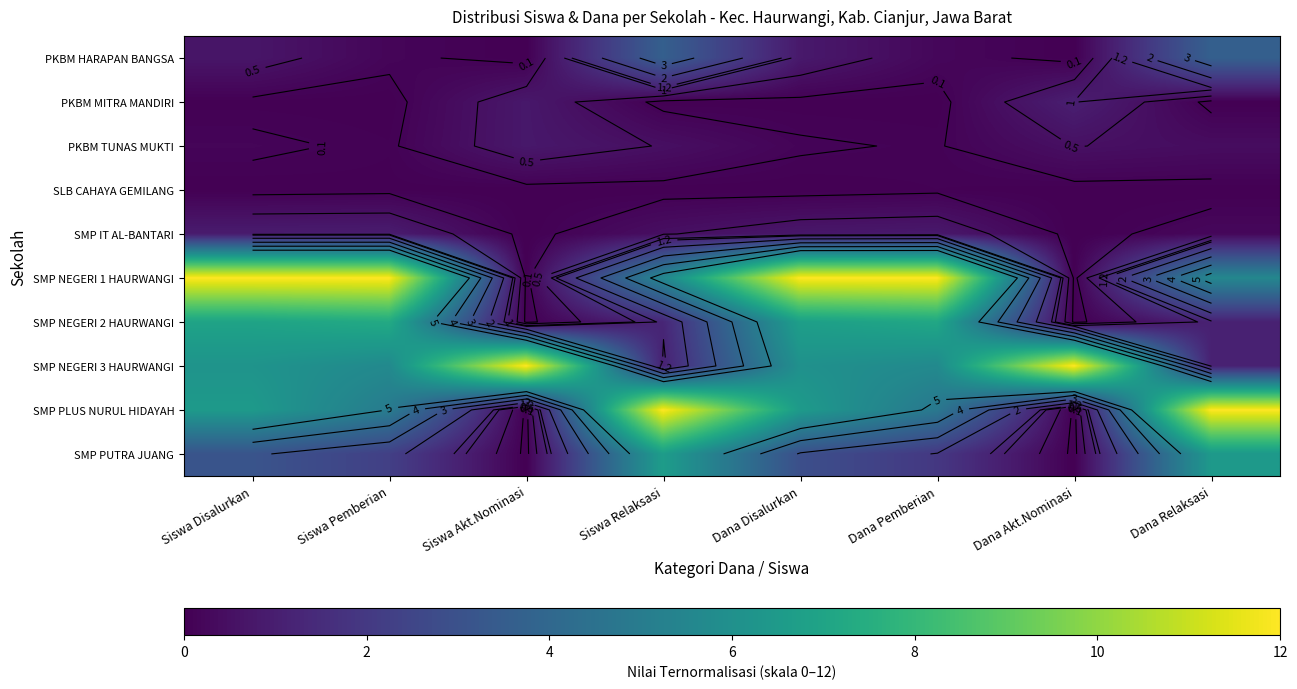

At which category does the chart reach its minimum across all series?

Siswa Akt.Nominasi